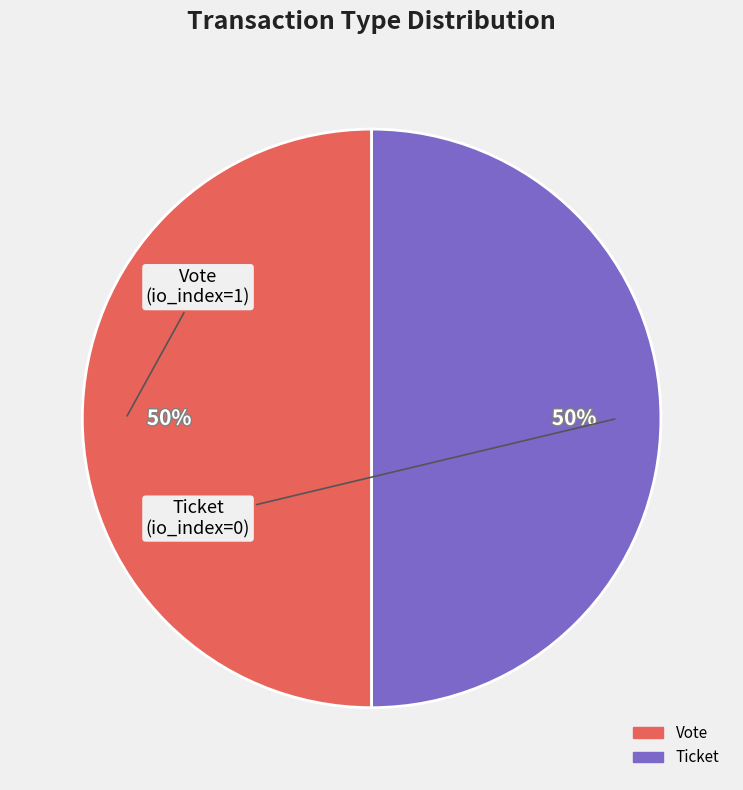

To the nearest percent, what is the average slice percentage?

50%